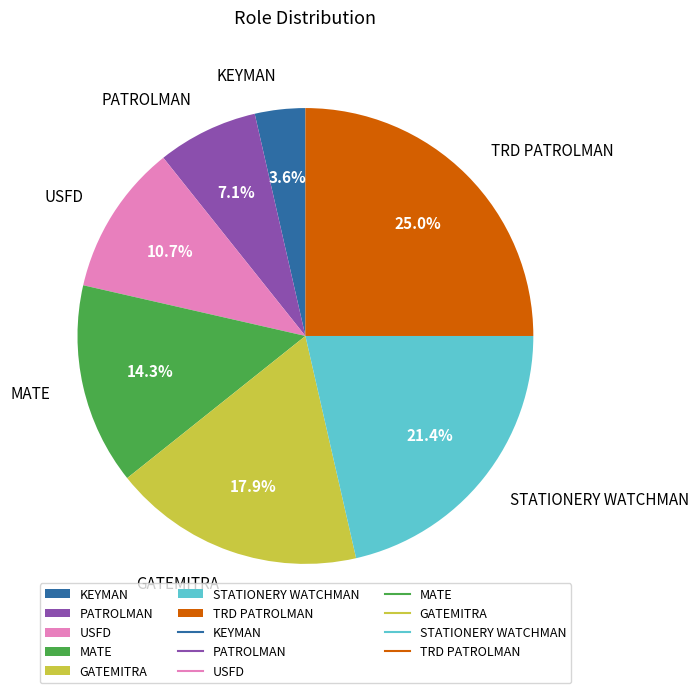

To the nearest percent, what is the difference between the largest and smallest slice percentages?

21%